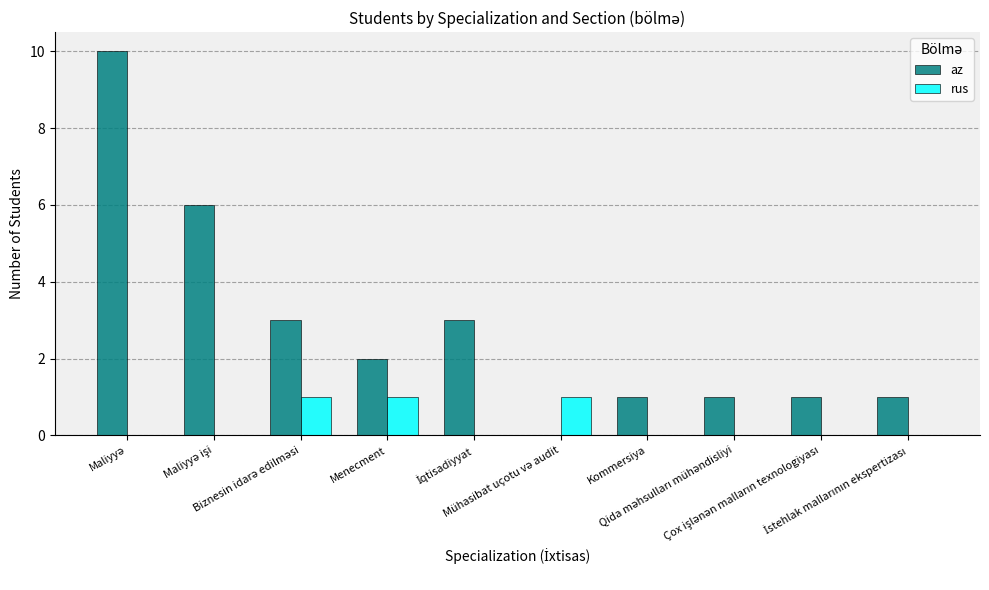

Are the bars grouped side by side (vs. stacked)?

Yes